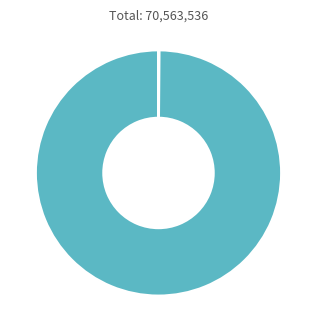

Which category has the biggest portion of the pie?

Common stock, shares issued